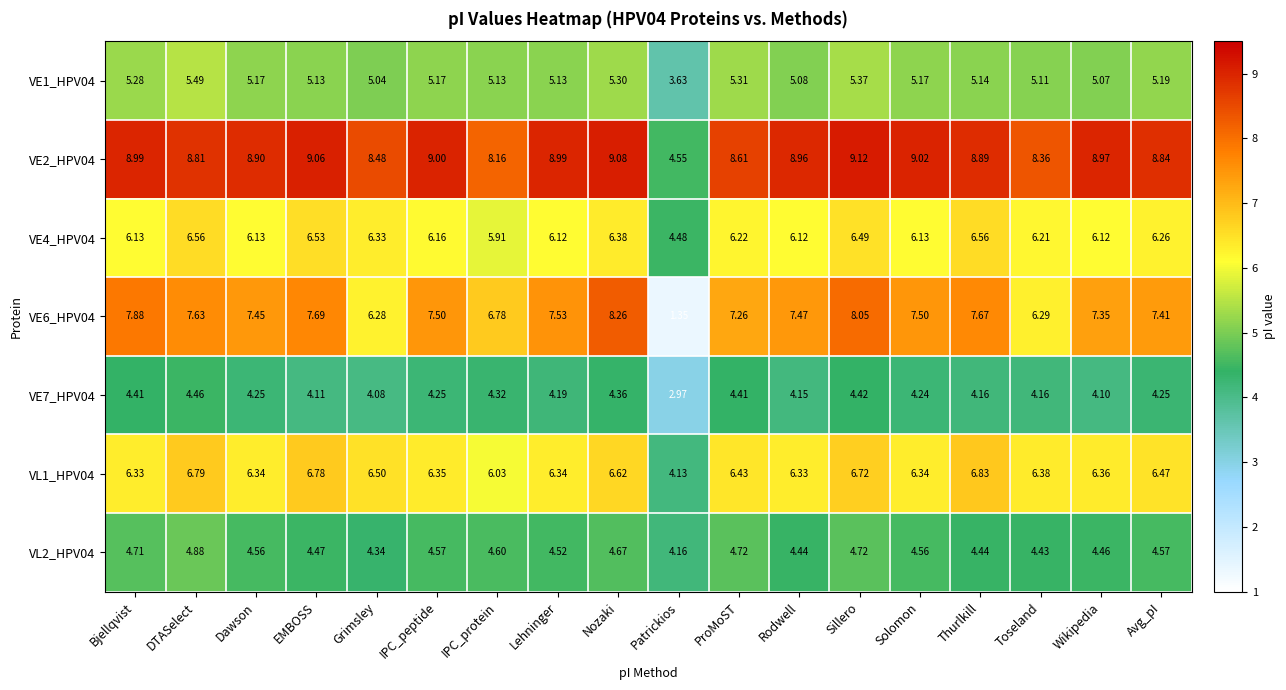

At which label does VL1_HPV04 reach its peak?

Thurlkill